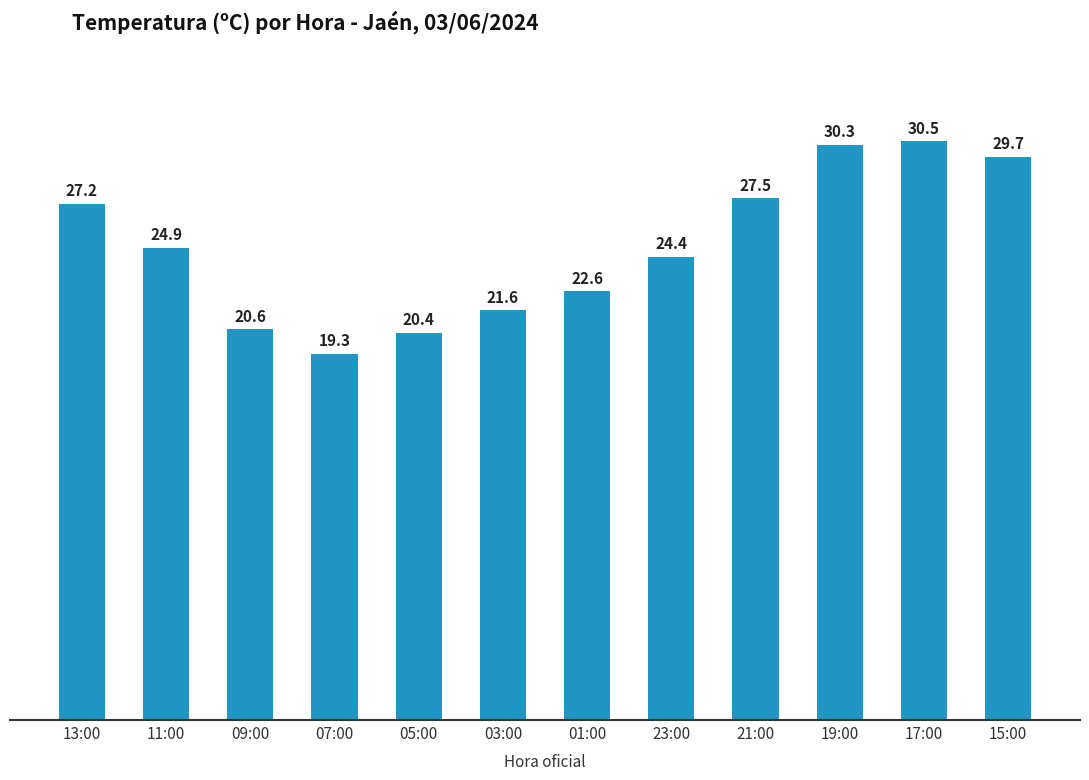

What is the change in value from 23:00 to 17:00?

+6.1